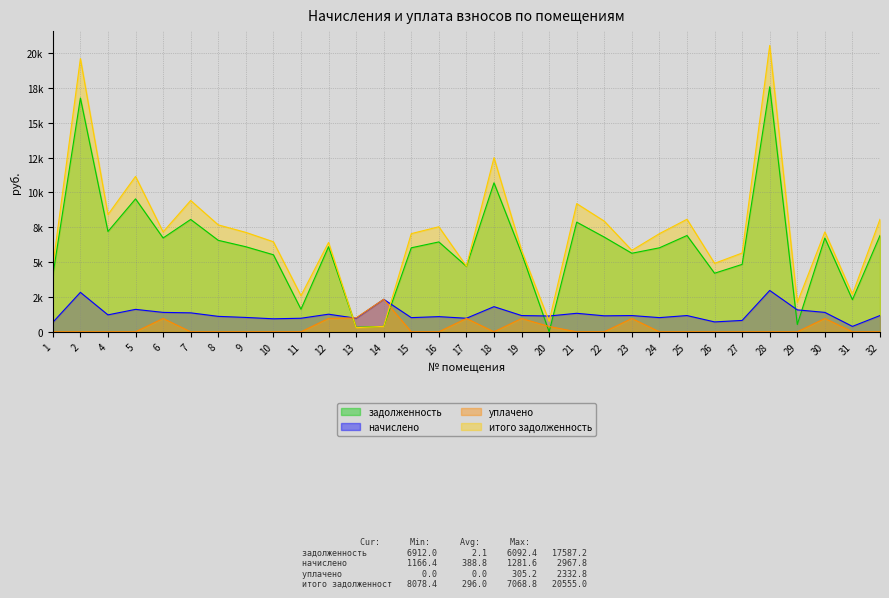

At which label does уплачено reach its minimum?

1